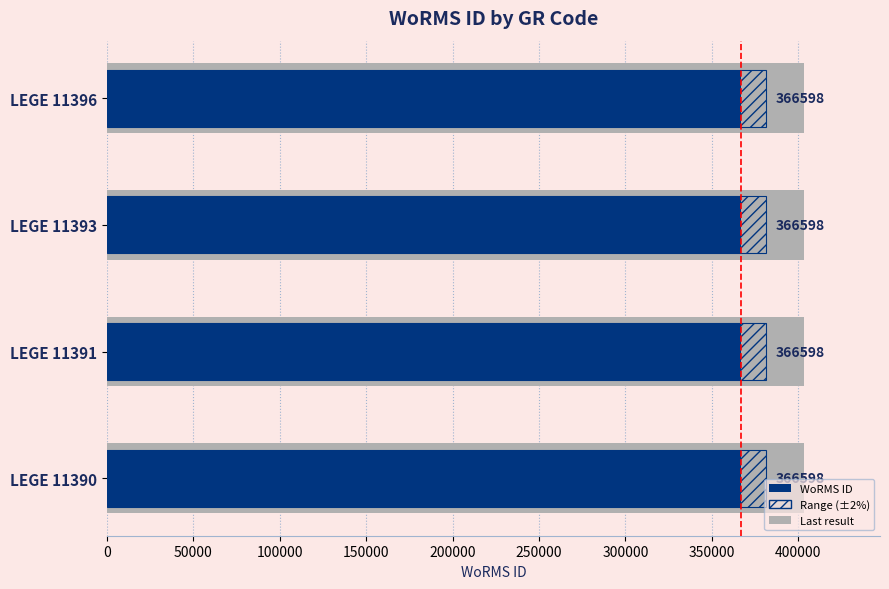

What is the sum of all Range (±2%) values?

1.8